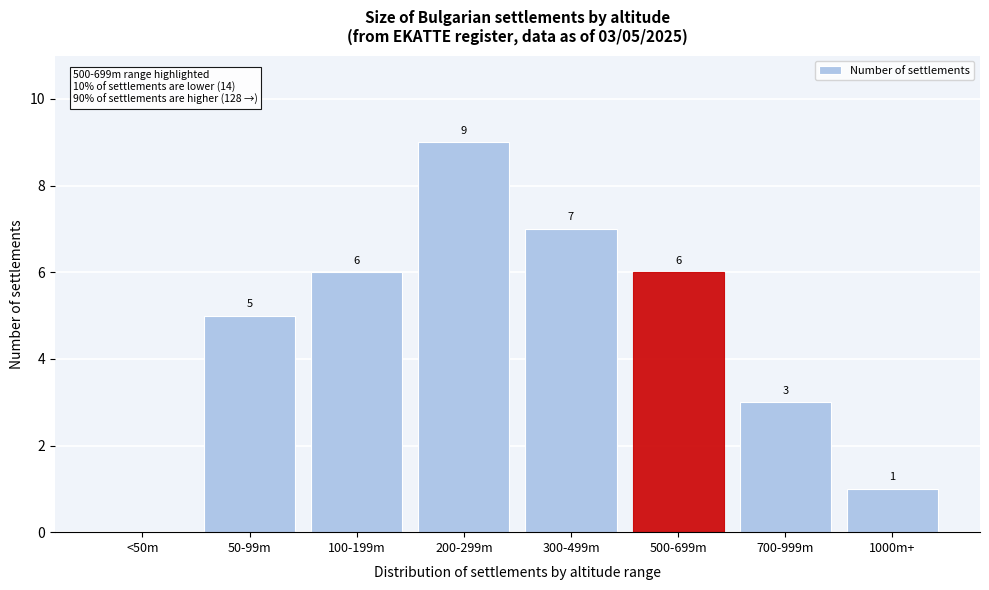

Reading left to right, what are all the values shown in this chart?

<50m=0	50-99m=5	100-199m=6	200-299m=9	300-499m=7	500-699m=6	700-999m=3	1000m+=1